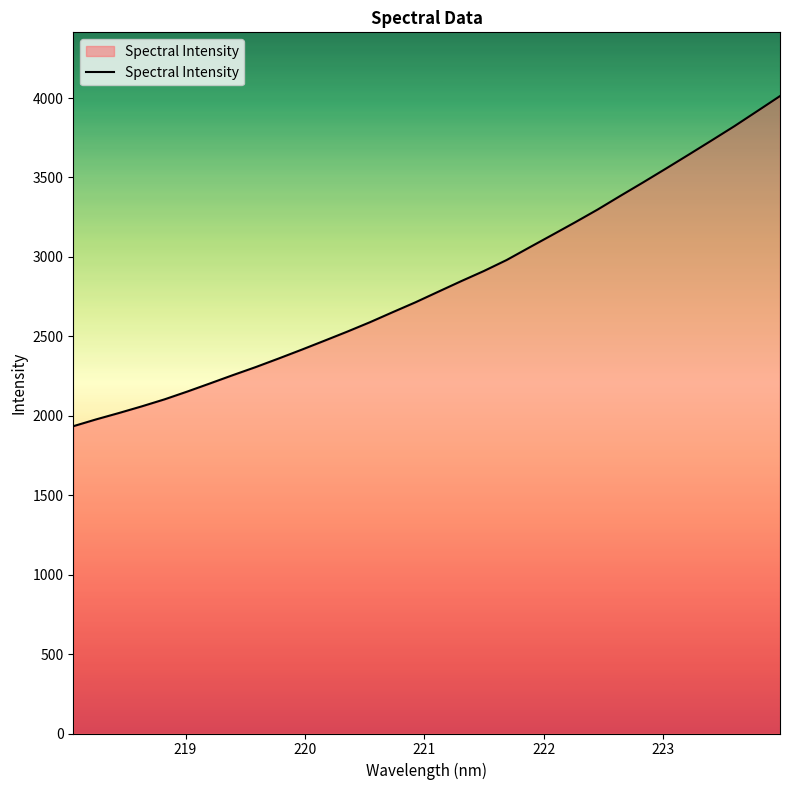

What is the maximum value shown in the chart?

4012.2